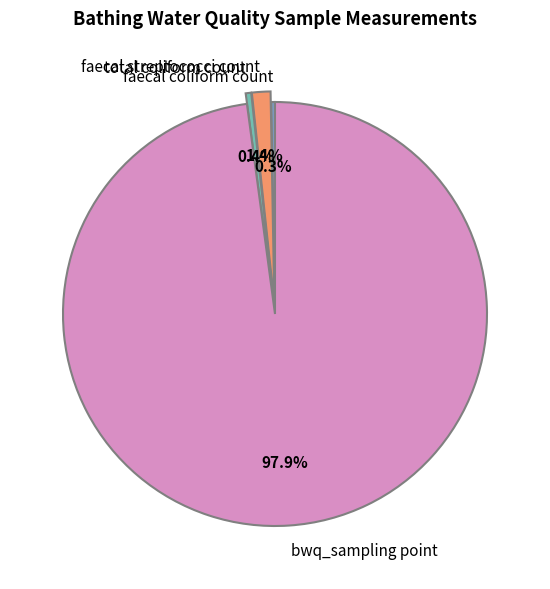

How many slices are in this pie chart?

4